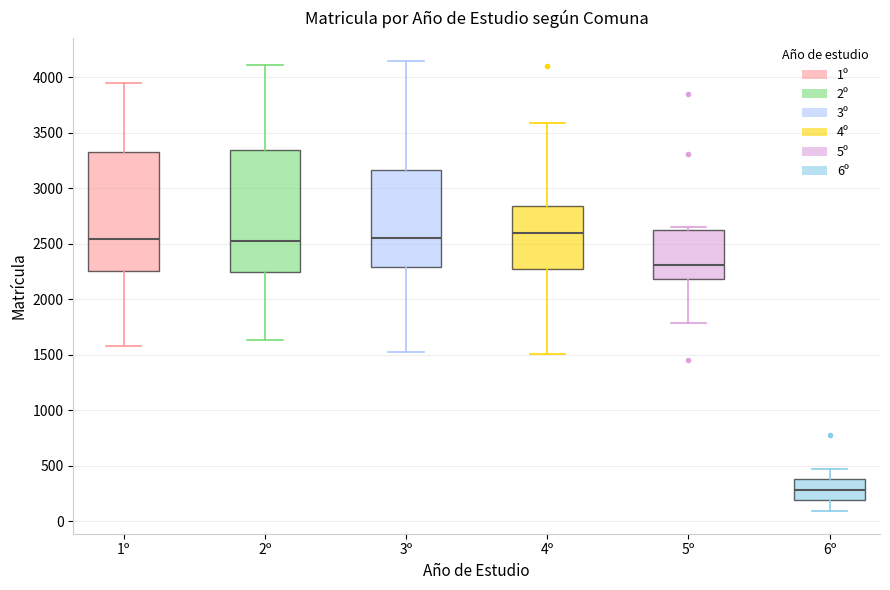

Reading left to right, read every box against the y-axis: the position of its median line, the range the box covers, and the ends of its whiskers. The values are not printed on the chart, so give them approximately, as read against the axis.

1º: median 2550, box 2250 to 3300, whiskers 1600 to 3950
2º: median 2500, box 2250 to 3350, whiskers 1650 to 4100
3º: median 2550, box 2300 to 3150, whiskers 1500 to 4150
4º: median 2600, box 2300 to 2850, whiskers 1500 to 3600
5º: median 2300, box 2200 to 2600, whiskers 1800 to 2650
6º: median 300, box 200 to 400, whiskers 100 to 450